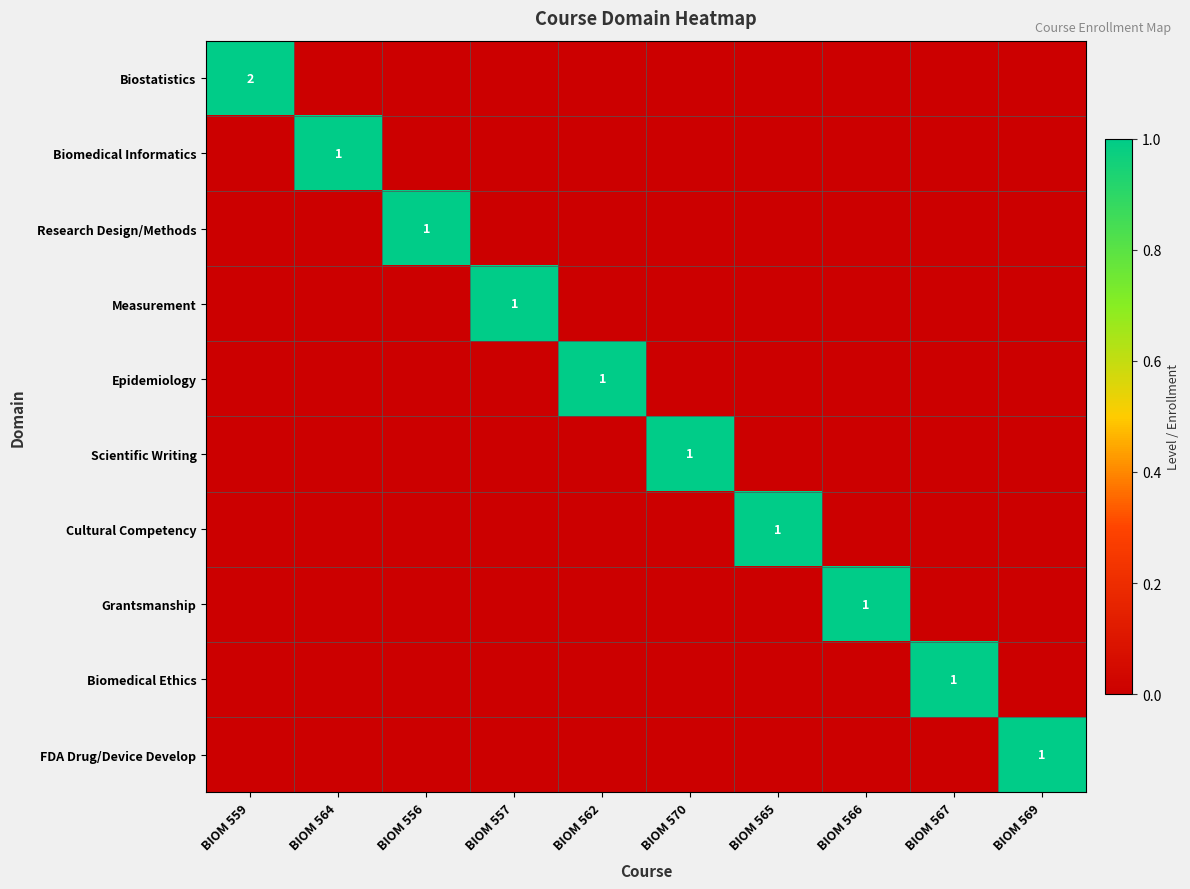

How many series are shown in this chart?

10